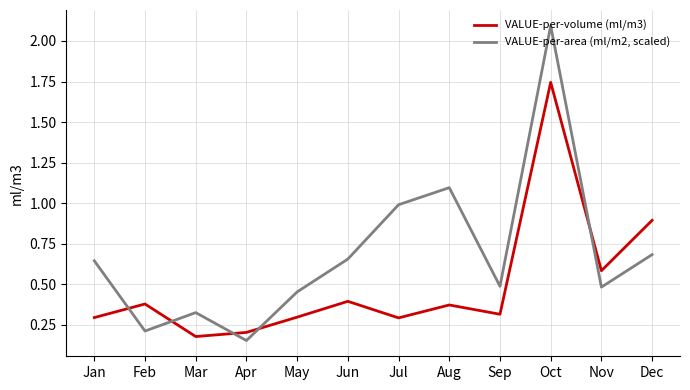

Which label corresponds to the largest value in the chart?

Oct